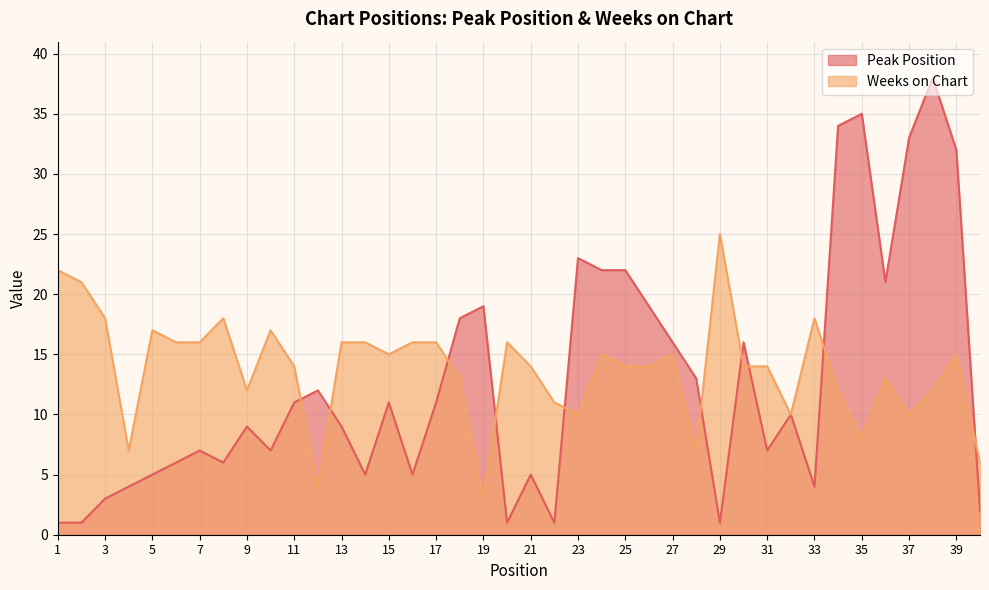

Which series has the largest total across all categories?

Weeks on Chart